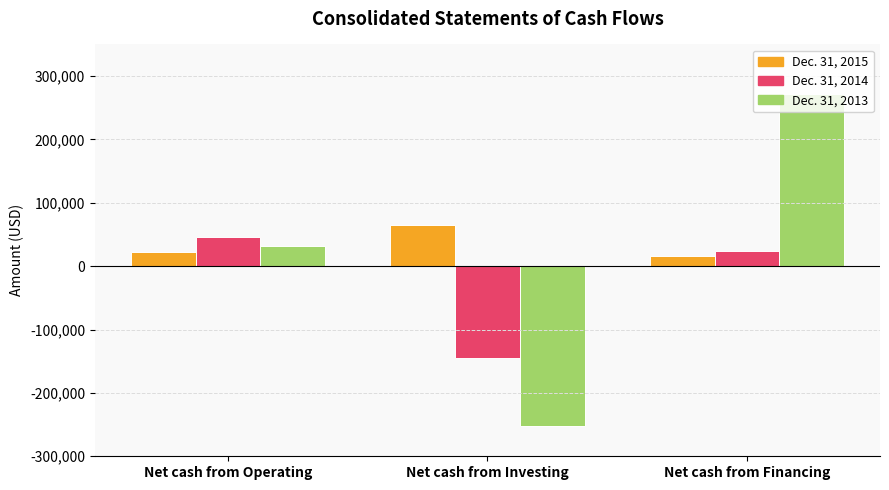

How many positive values does the Dec. 31, 2013 series have?

2